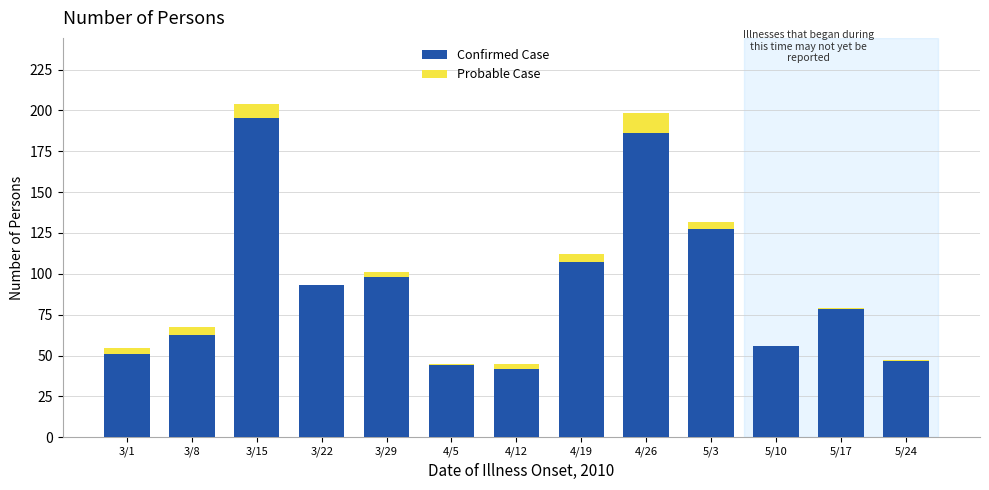

True or false: Confirmed Case has a value of 107.5 at 4/19.

True